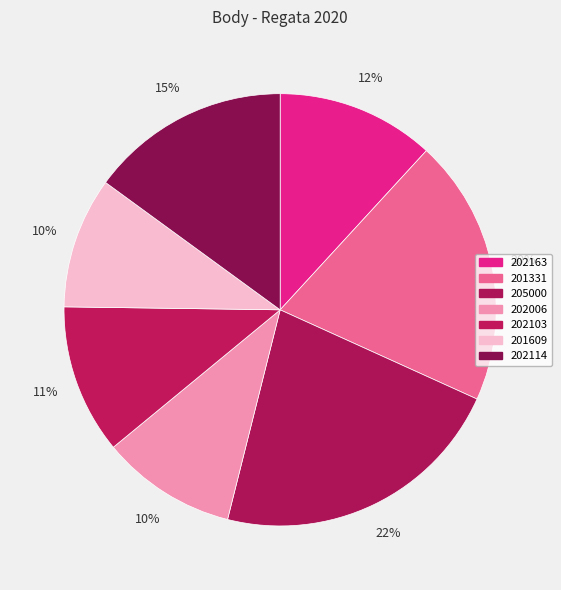

What percentage is the 202163 slice, to the nearest percent?

12%